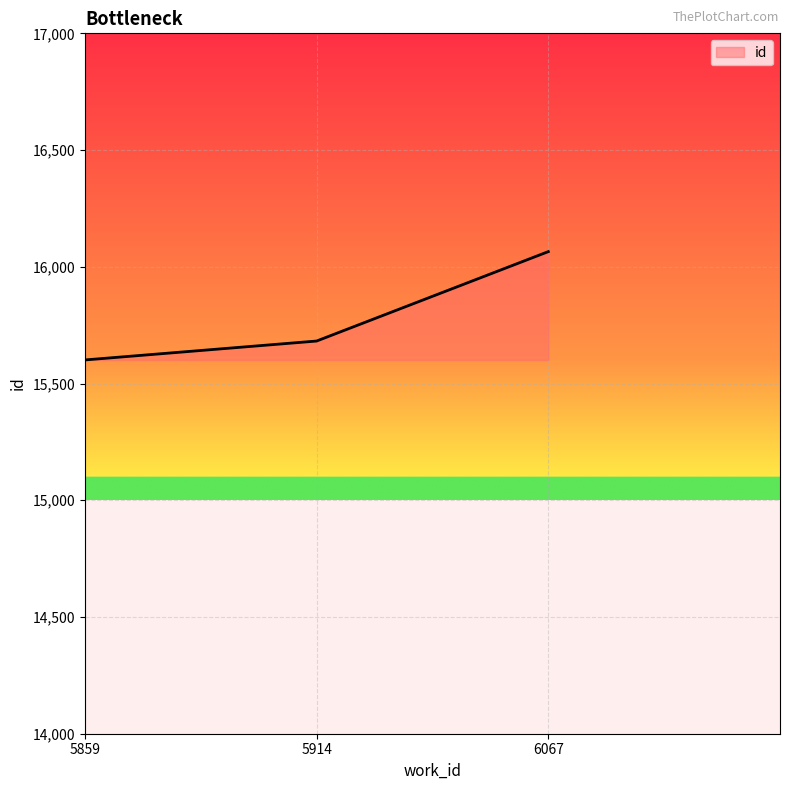

What is the sum of the values at 5914 and 5859?

31283